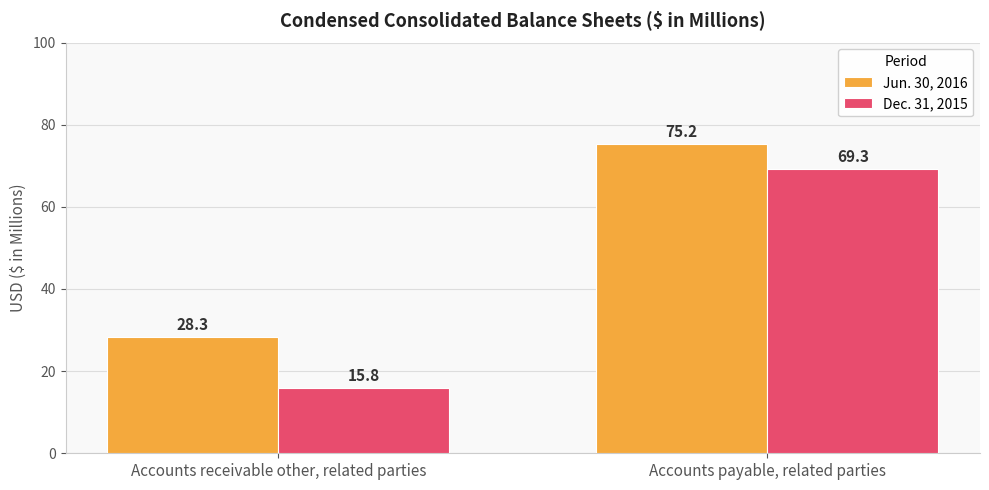

The Dec. 31, 2015 series shows 69.3 at Accounts payable, related parties. True or false?

True